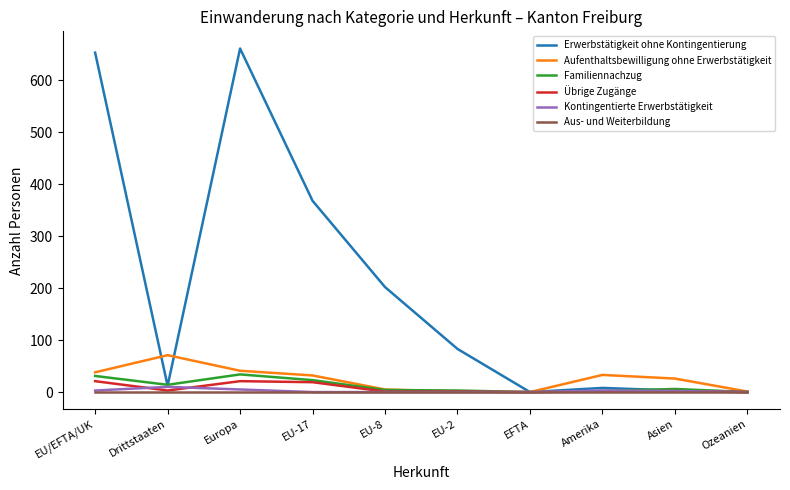

The value of Übrige Zugänge at EU-2 is 1. True or false?

True